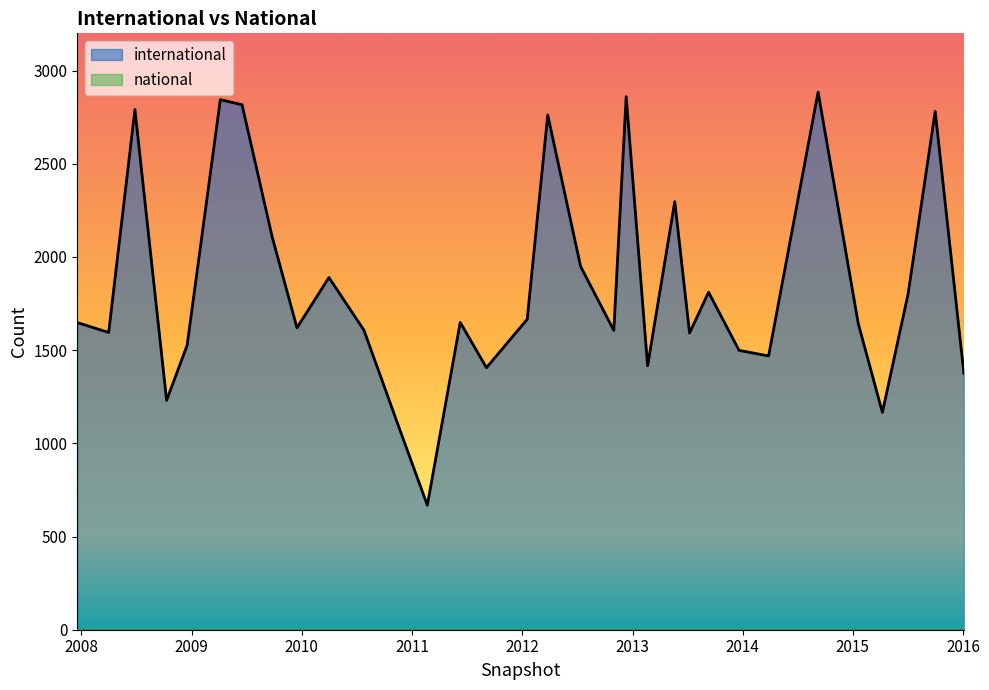

How many values are below 1648?

16